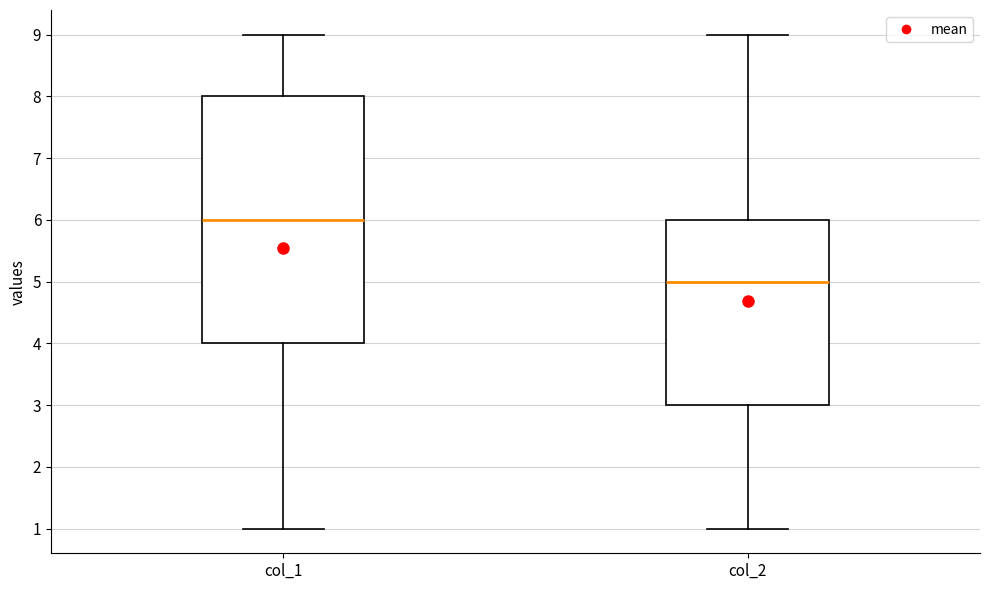

Where is the lower edge of the box for col_2 on the y-axis? The values are not printed on the chart, so give them approximately, as read against the axis.

3